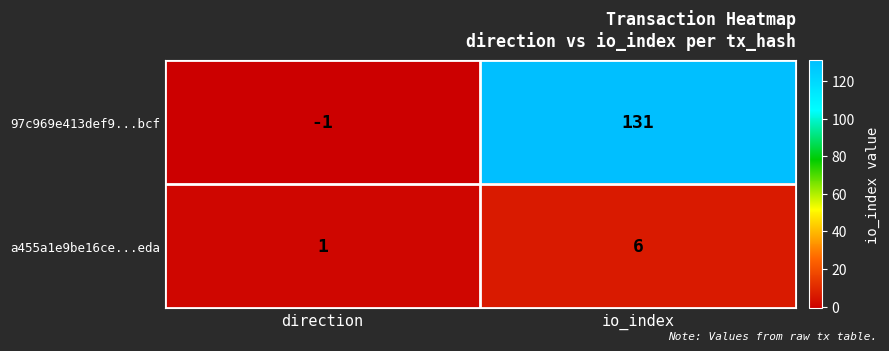

Which category has the lowest value across all series?

direction